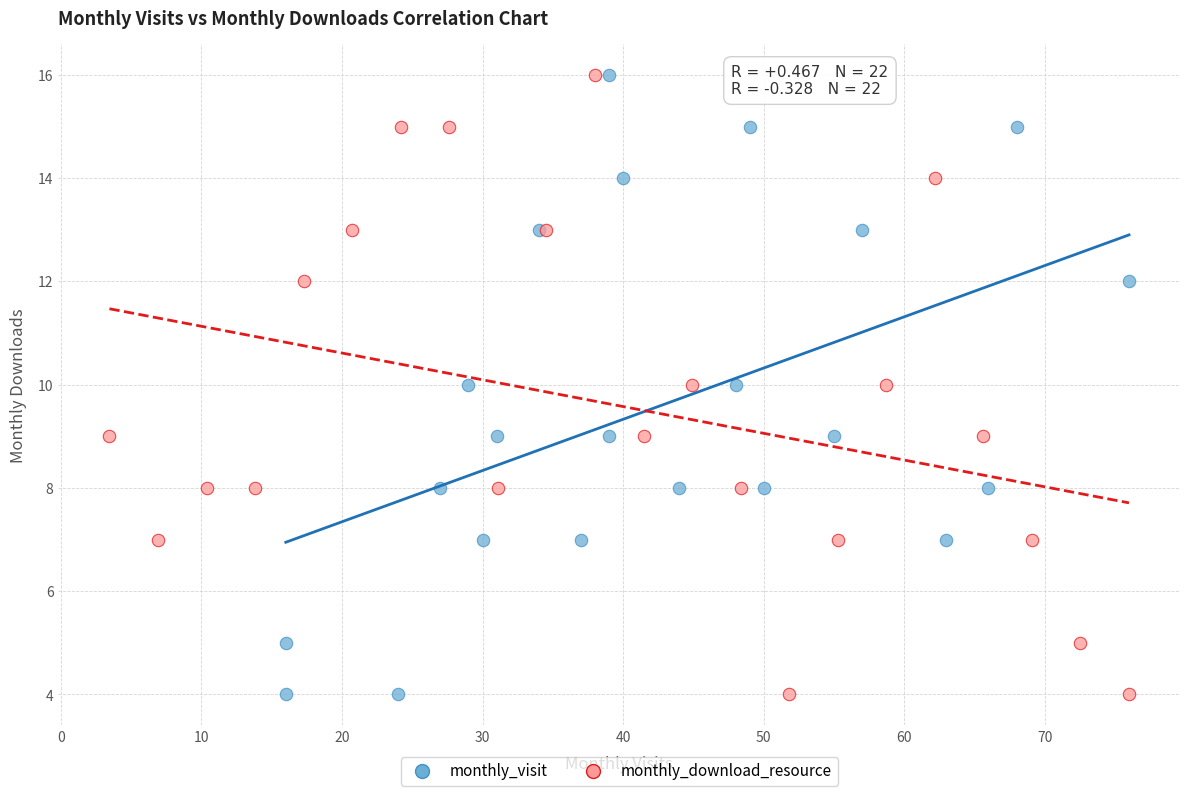

What are all the series names shown in the legend?

monthly_visit, monthly_download_resource